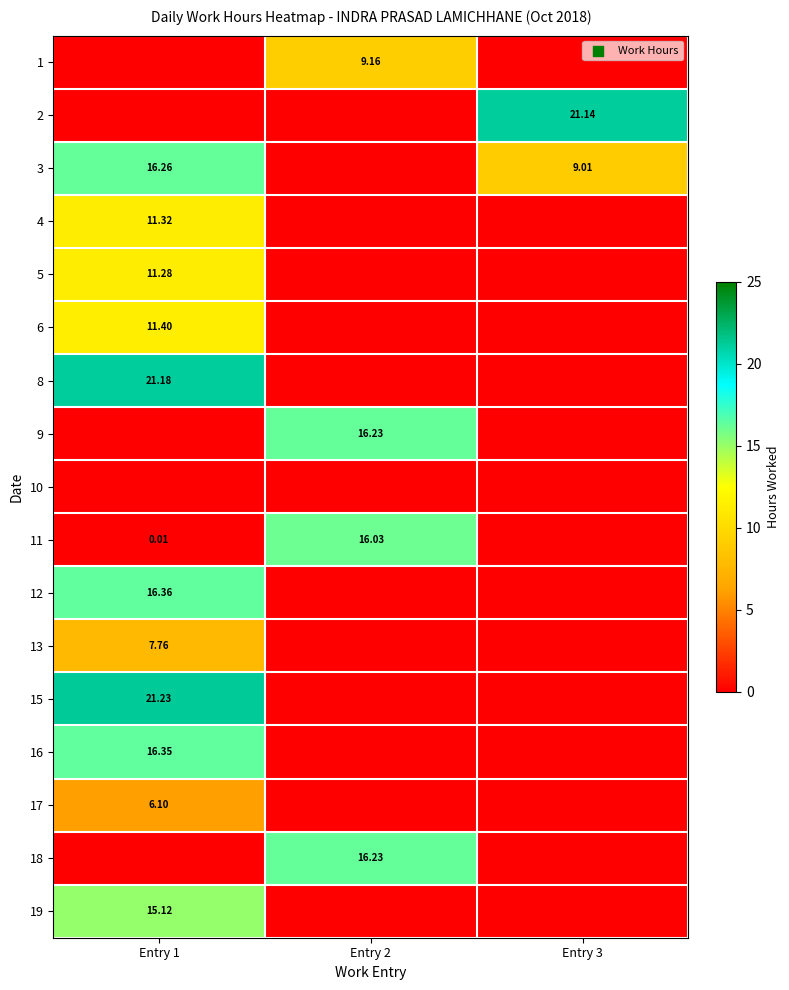

True or false: 1 has a value of 0.0 at Entry 3.

True